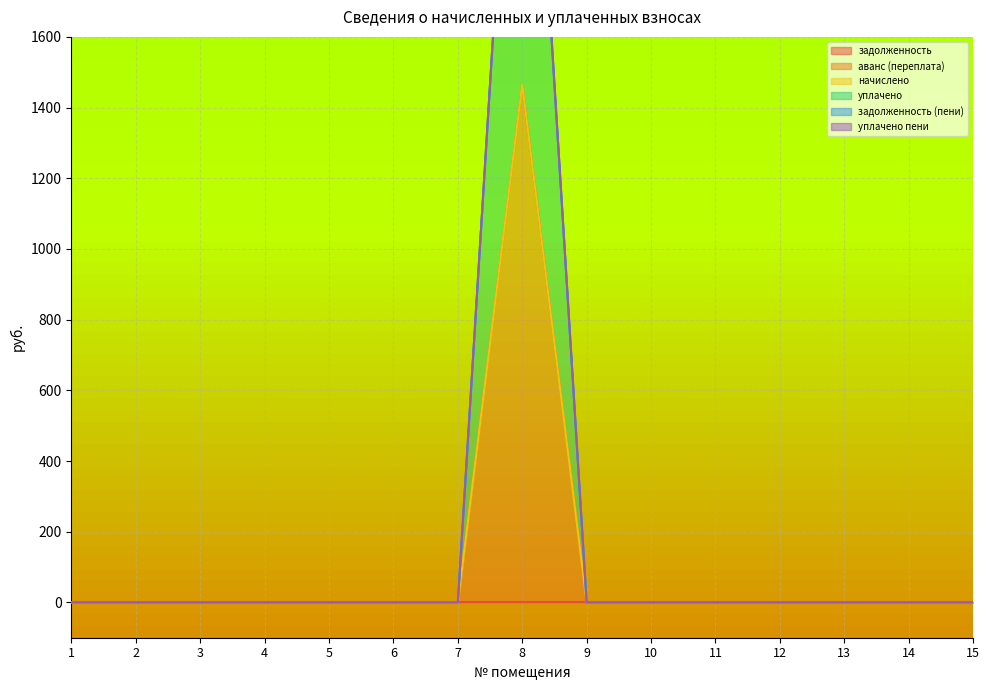

Which has a higher value, 14 or 15?

14